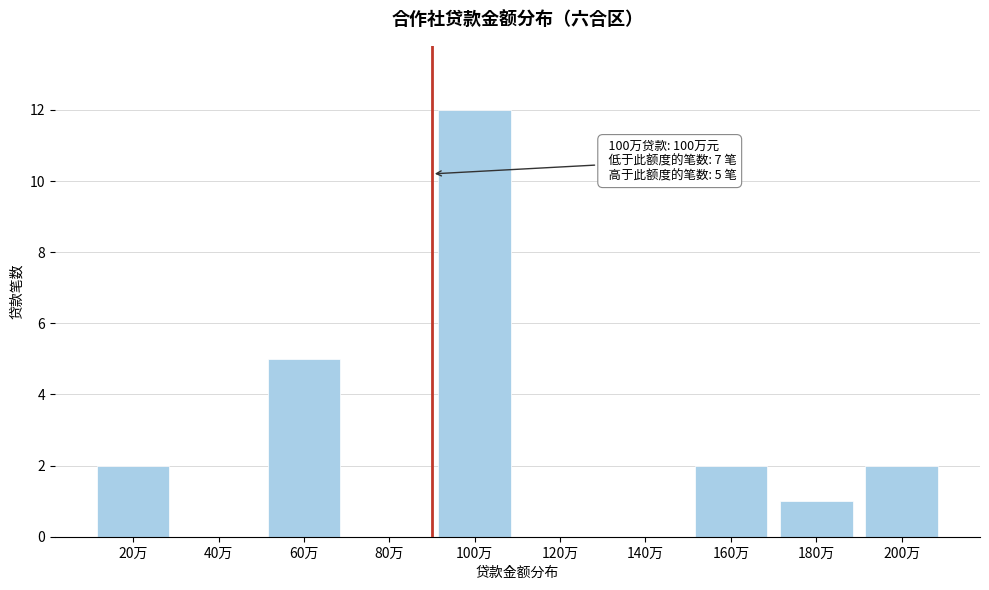

Reading right to left, list all the values displayed in this chart.

200万=2	180万=1	160万=2	140万=0	120万=0	100万=12	80万=0	60万=5	40万=0	20万=2